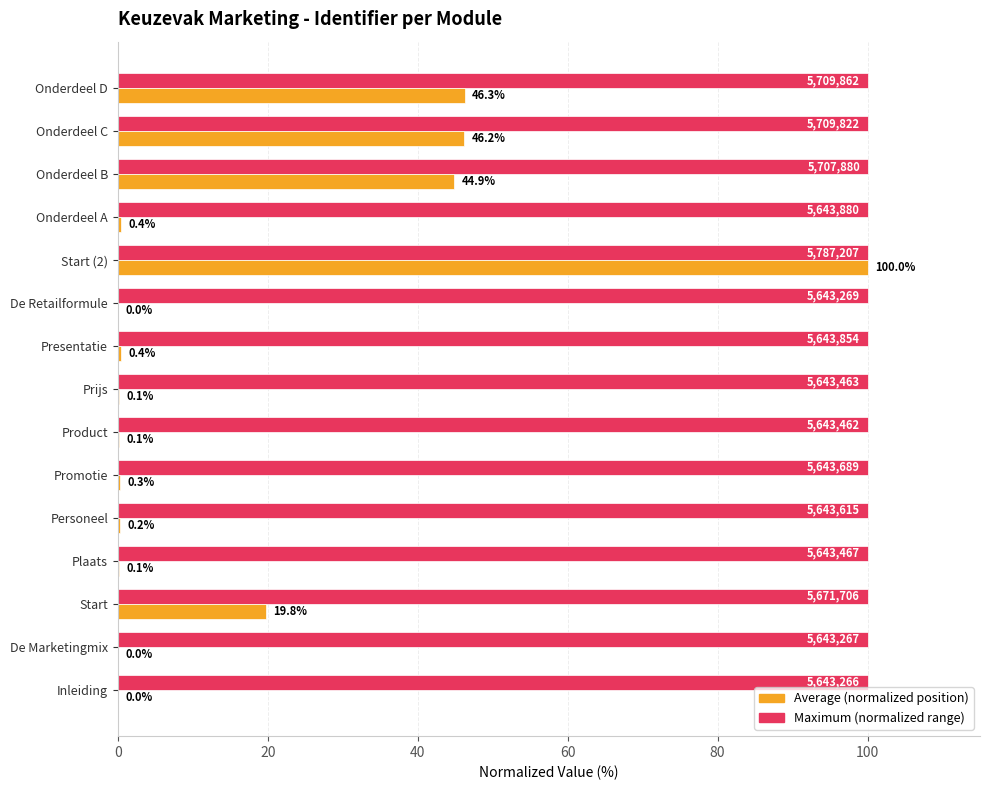

What is the maximum value shown in the chart?

100.0